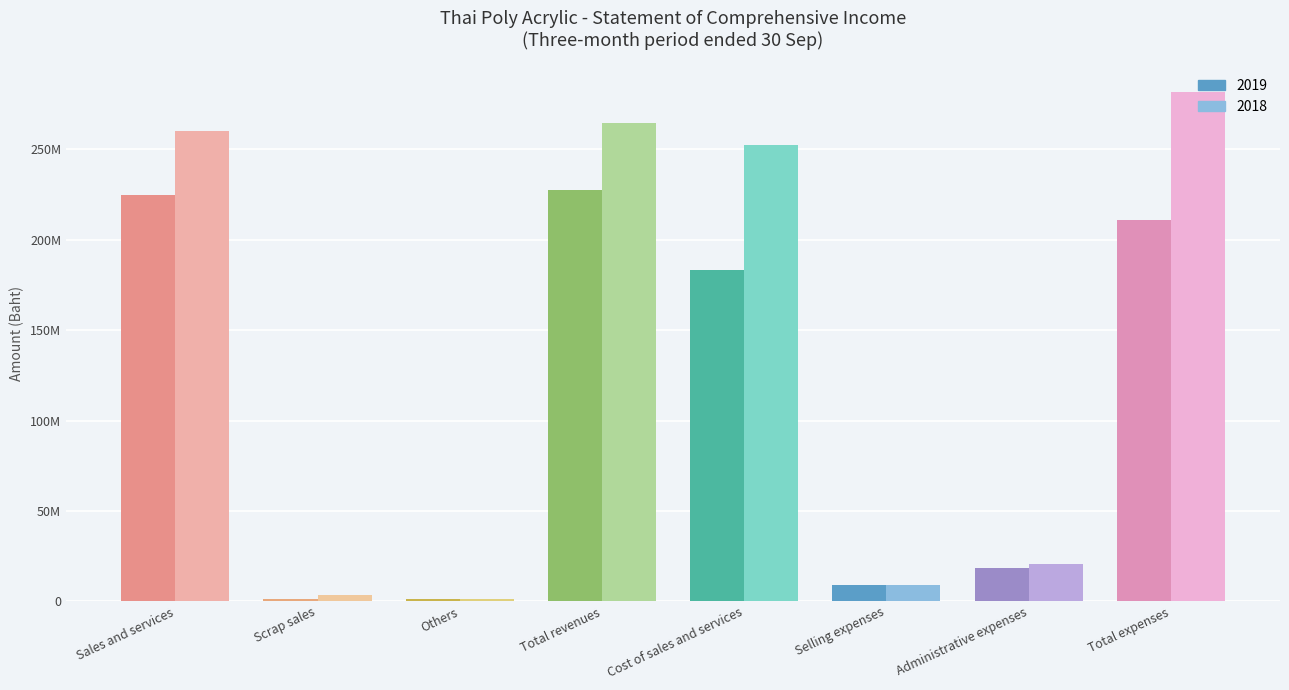

Which series has the largest total across all categories?

2018